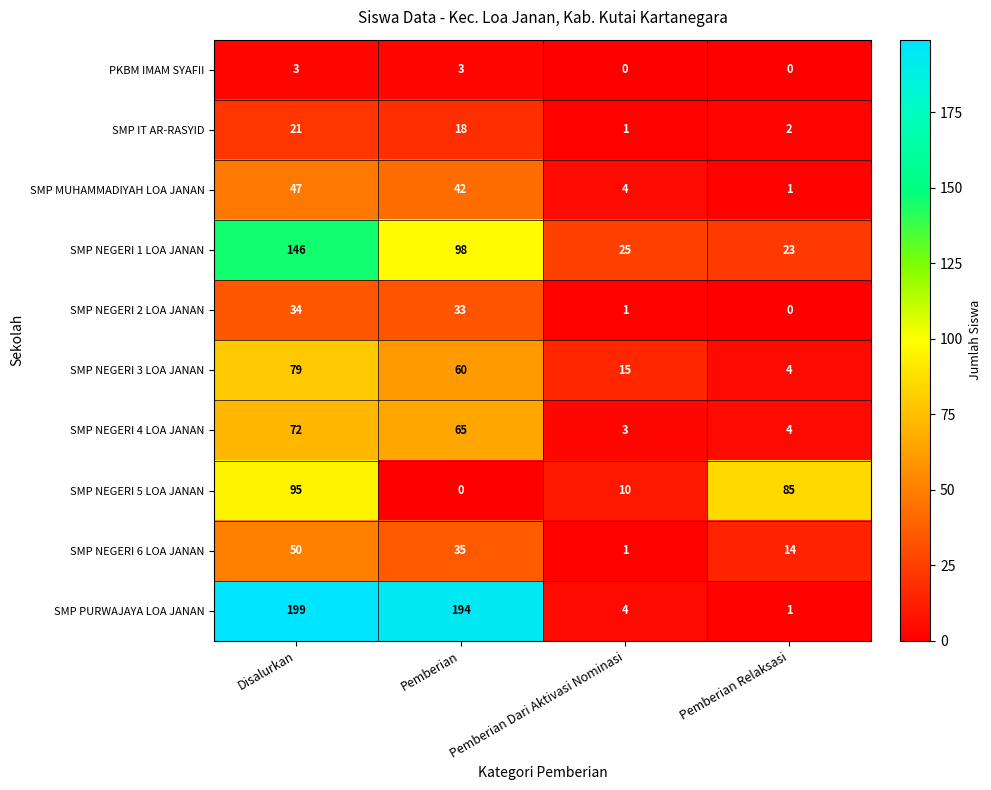

The value of SMP NEGERI 4 LOA JANAN at Disalurkan is 41. True or false?

False